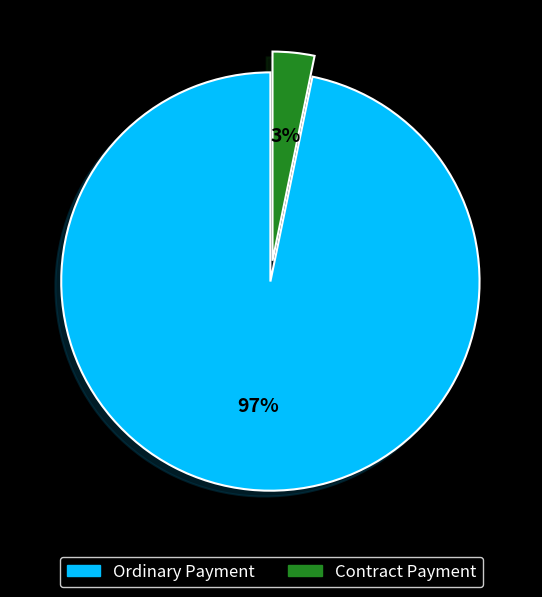

What is the smallest slice in the pie chart?

Contract Payment